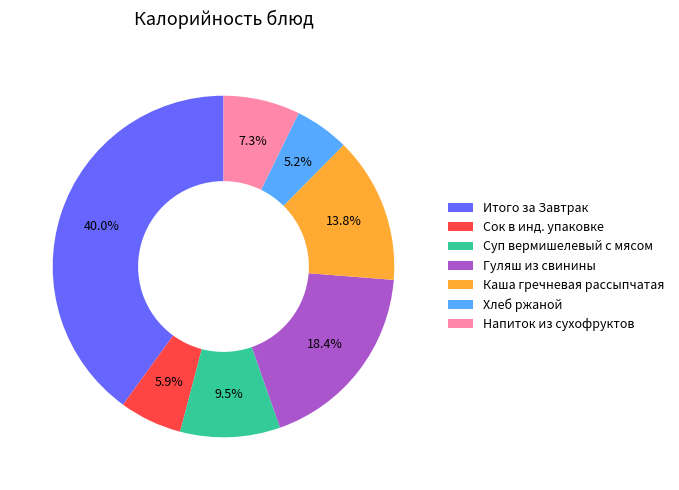

What percentage is the Итого за Завтрак slice, to the nearest percent?

40%